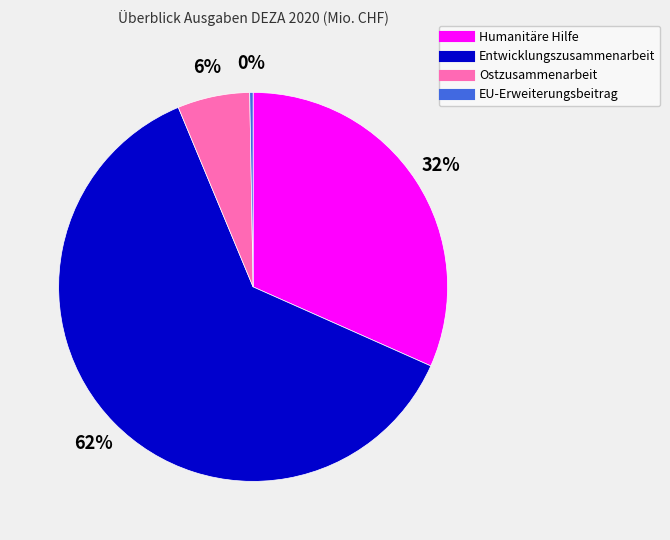

Is there a majority slice in this chart?

Yes